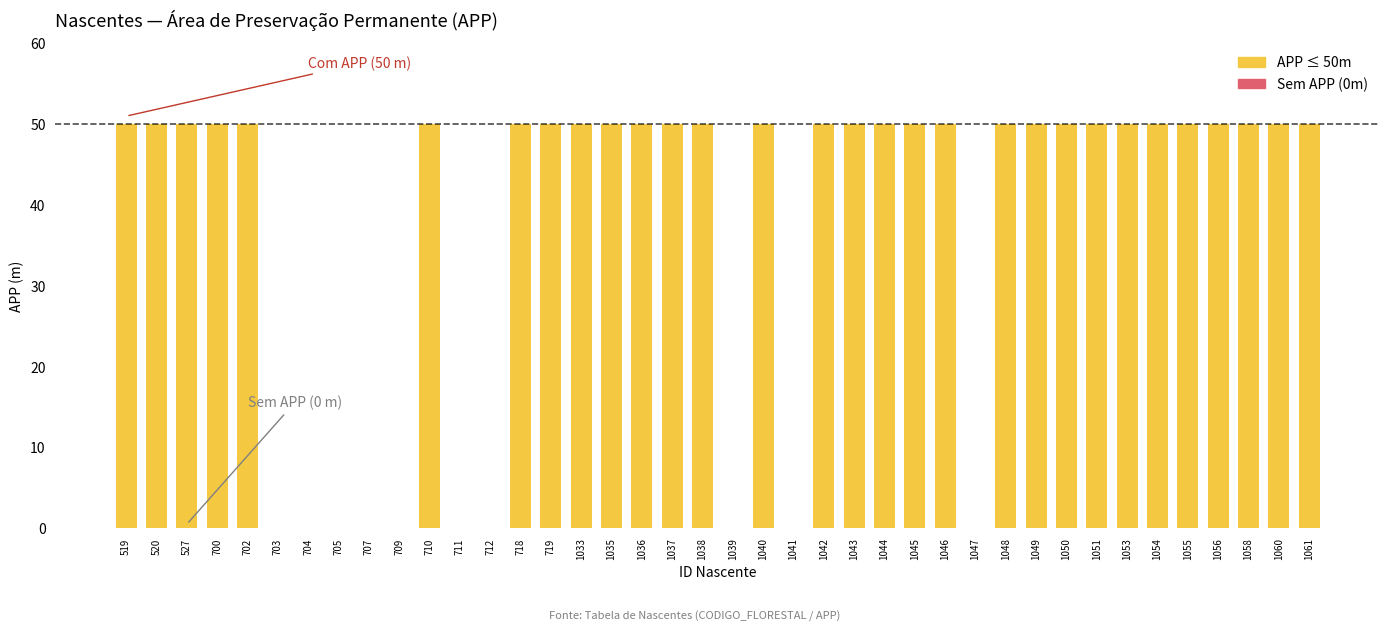

What is the maximum value shown in the chart?

50